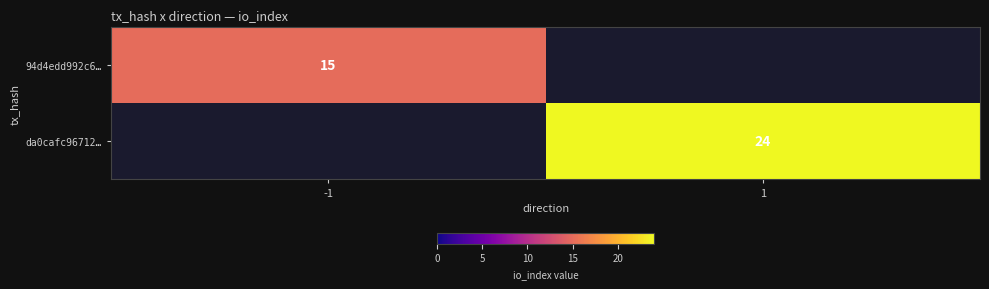

The 94d4edd992c6… series shows 15 at -1. True or false?

True